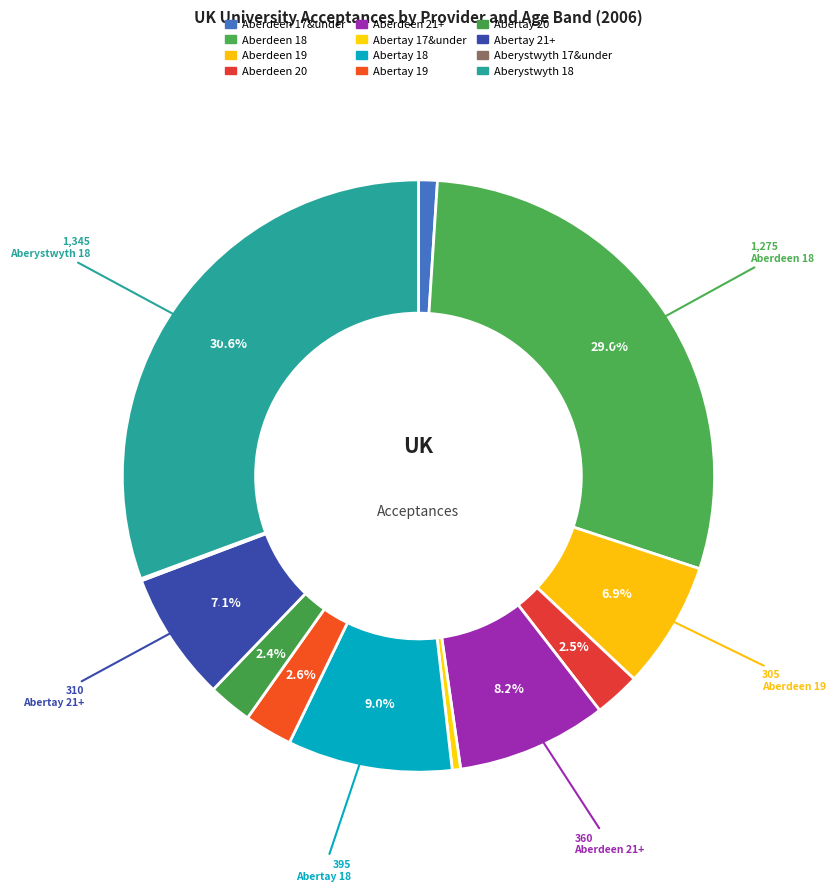

What is the total percentage of Aberdeen 17&under and Aberdeen 19?

8.0%